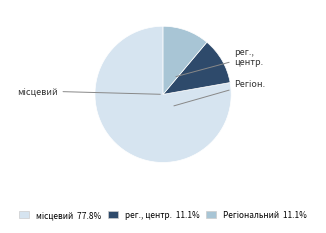

Is there any slice that represents more than half of the pie?

Yes